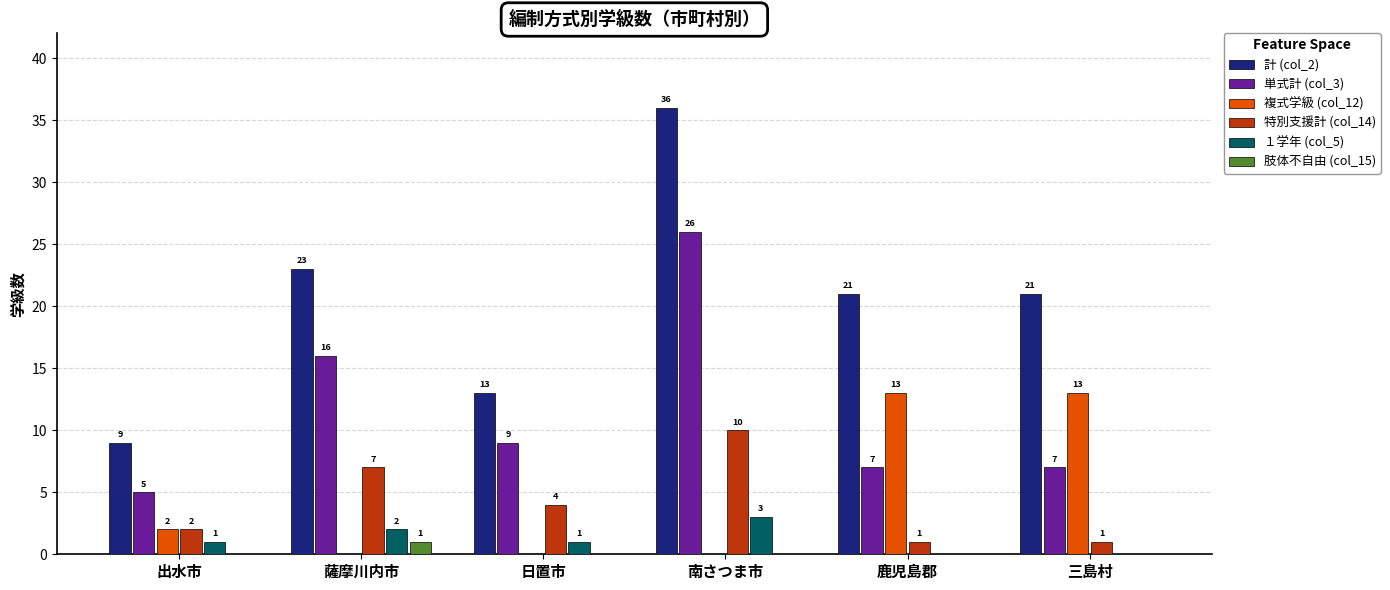

Is the value of 肢体不自由 (col_15) at 日置市 greater than the value of １学年 (col_5) at 南さつま市?

No